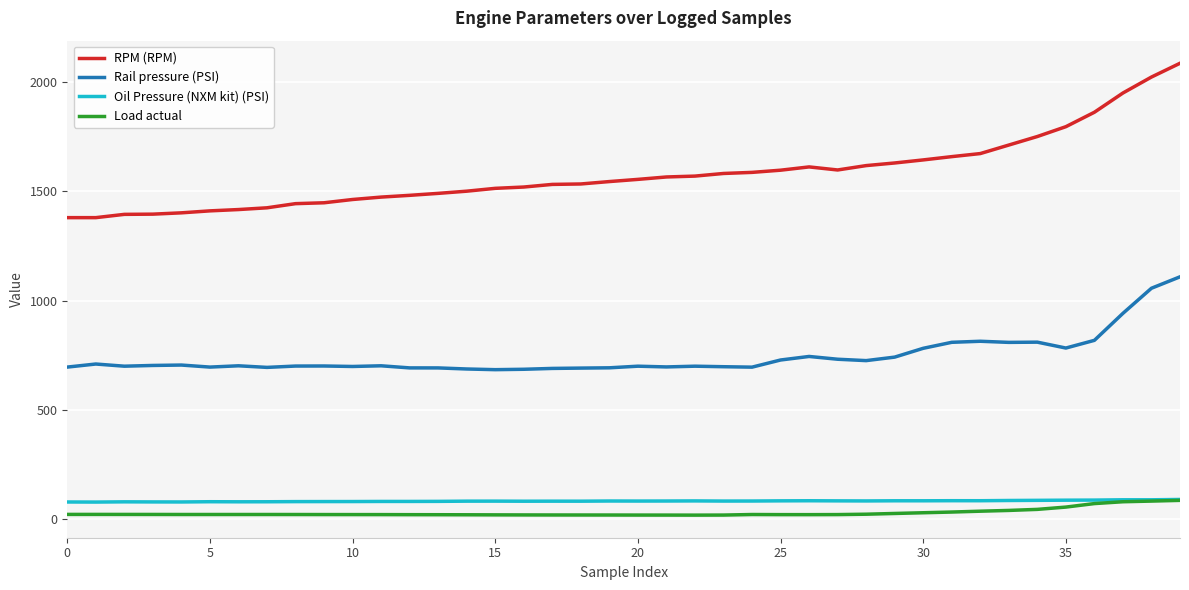

Which series has the largest total across all categories?

RPM (RPM)